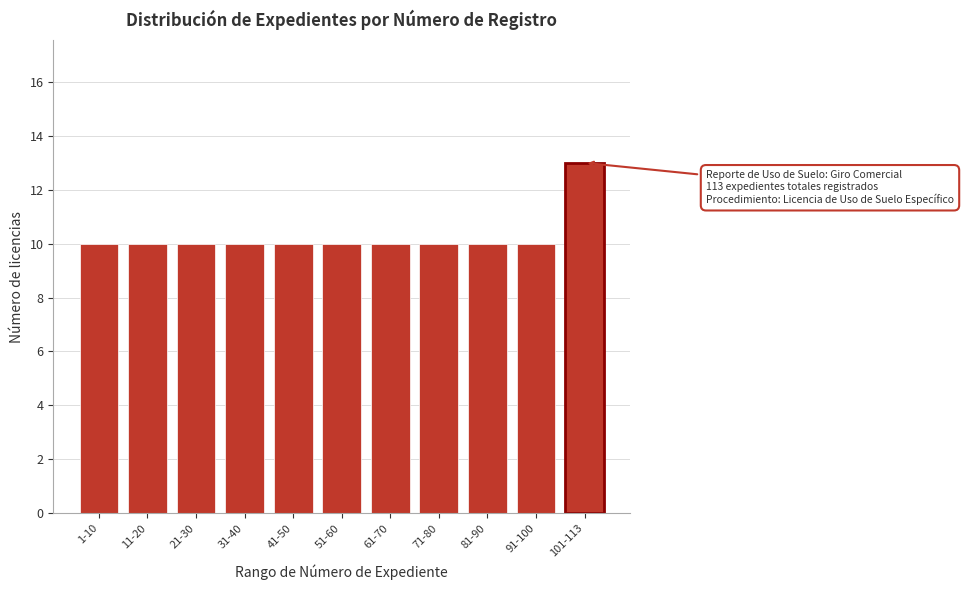

Reading right to left, transcribe all the data shown in this chart.

101-113=13	91-100=10	81-90=10	71-80=10	61-70=10	51-60=10	41-50=10	31-40=10	21-30=10	11-20=10	1-10=10